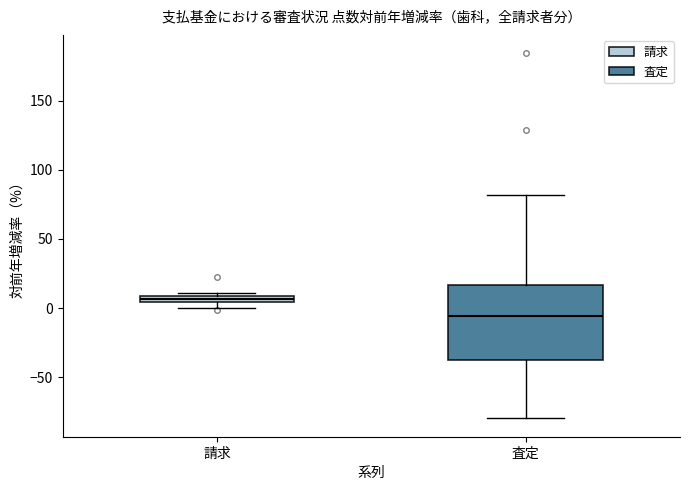

Comparing the boxes themselves (not the whiskers), which one is the tallest?

査定